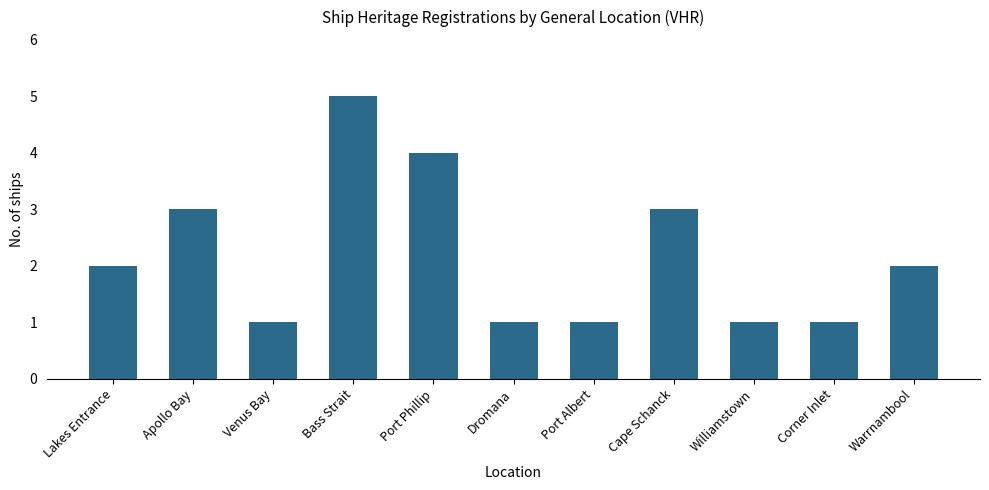

What is the label of the 3rd bar from the left?

Venus Bay